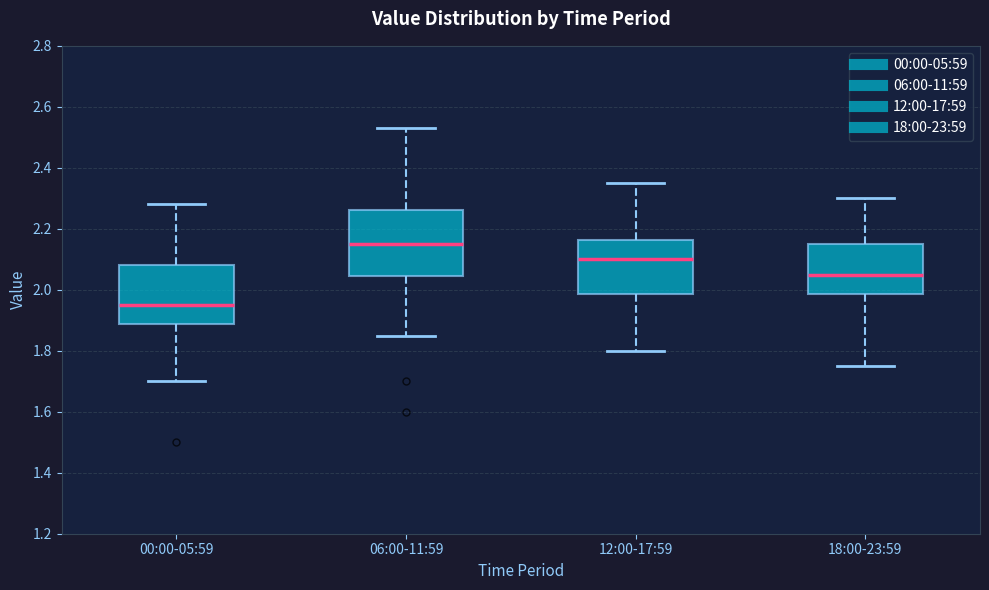

Reading left to right, read every box against the y-axis: the position of its median line, the range the box covers, and the ends of its whiskers. The values are not printed on the chart, so give them approximately, as read against the axis.

00:00-05:59: median 1.96, box 1.88 to 2.08, whiskers 1.70 to 2.28
06:00-11:59: median 2.16, box 2.04 to 2.26, whiskers 1.86 to 2.54
12:00-17:59: median 2.10, box 1.98 to 2.16, whiskers 1.80 to 2.36
18:00-23:59: median 2.06, box 1.98 to 2.16, whiskers 1.76 to 2.30